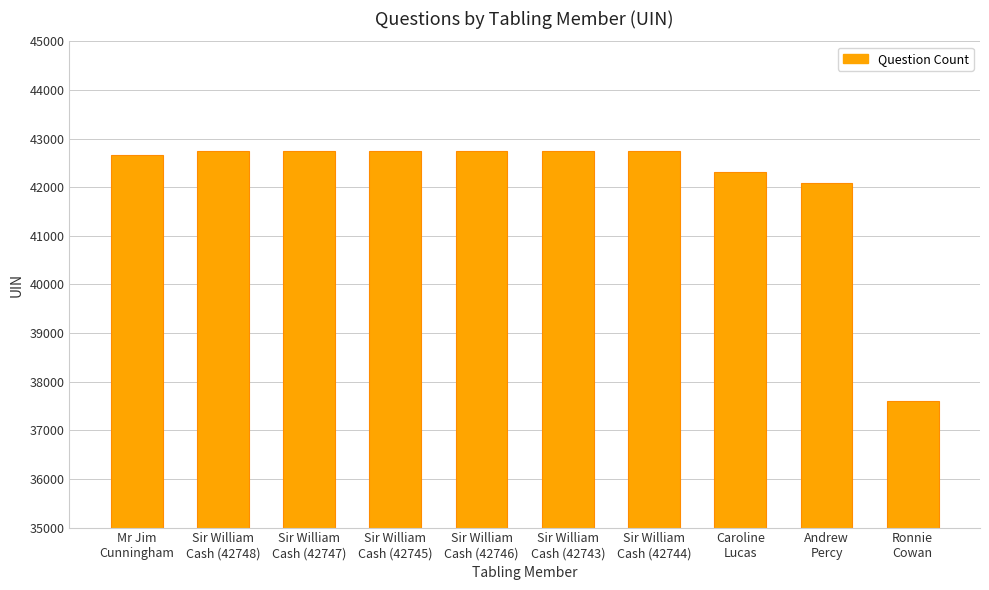

Is it true that the value at Sir William
Cash (42743) is 13847?

False